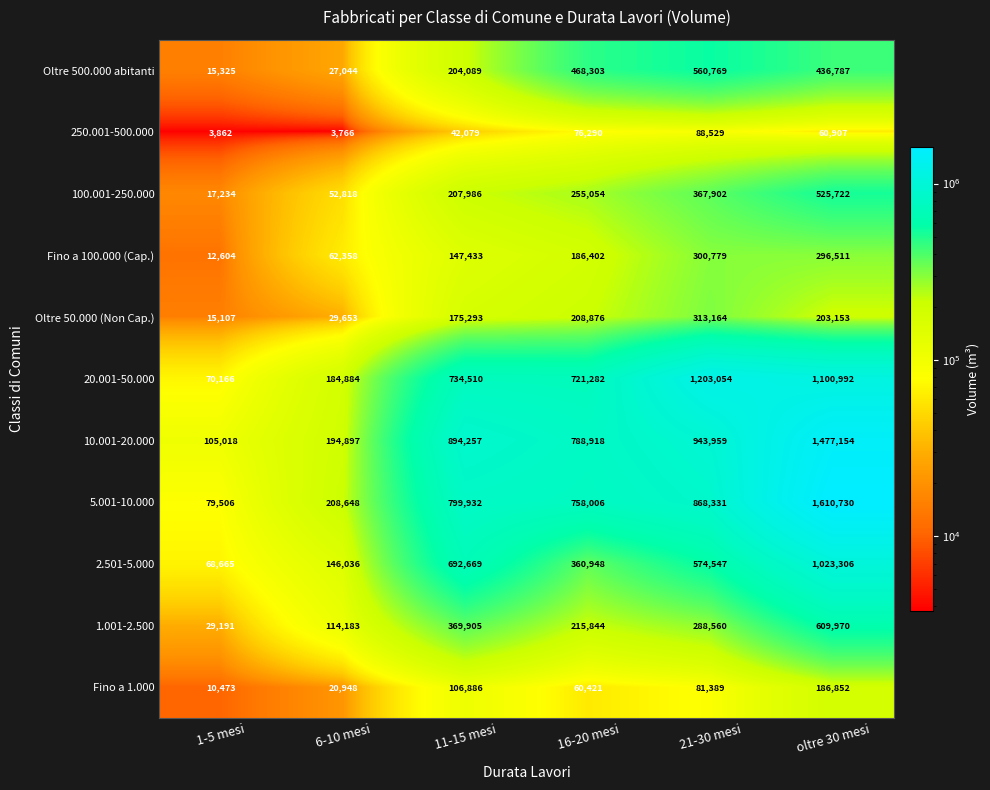

Rank the series at 21-30 mesi from lowest to highest value.

Fino a 1.000, 250.001-500.000, 1.001-2.500, Fino a 100.000 (Cap.), Oltre 50.000 (Non Cap.), 100.001-250.000, Oltre 500.000 abitanti, 2.501-5.000, 5.001-10.000, 10.001-20.000, 20.001-50.000